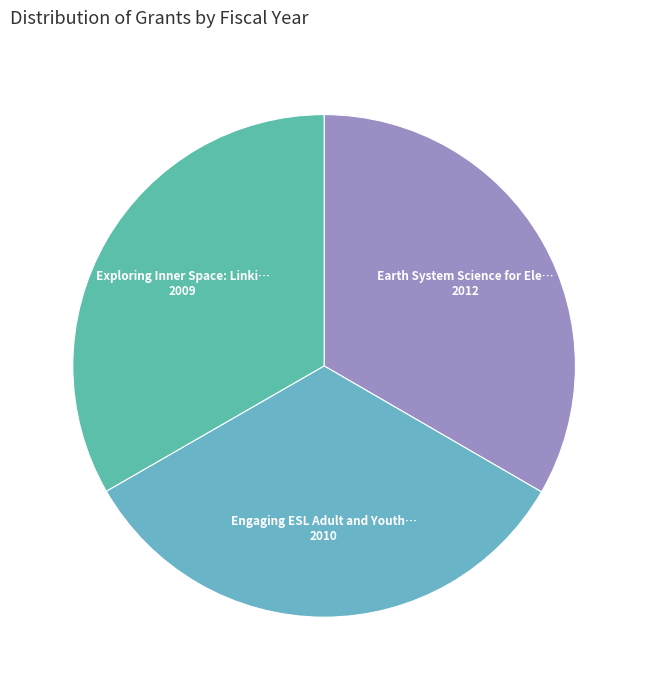

Is Earth System Science for Ele… the majority of the pie?

No